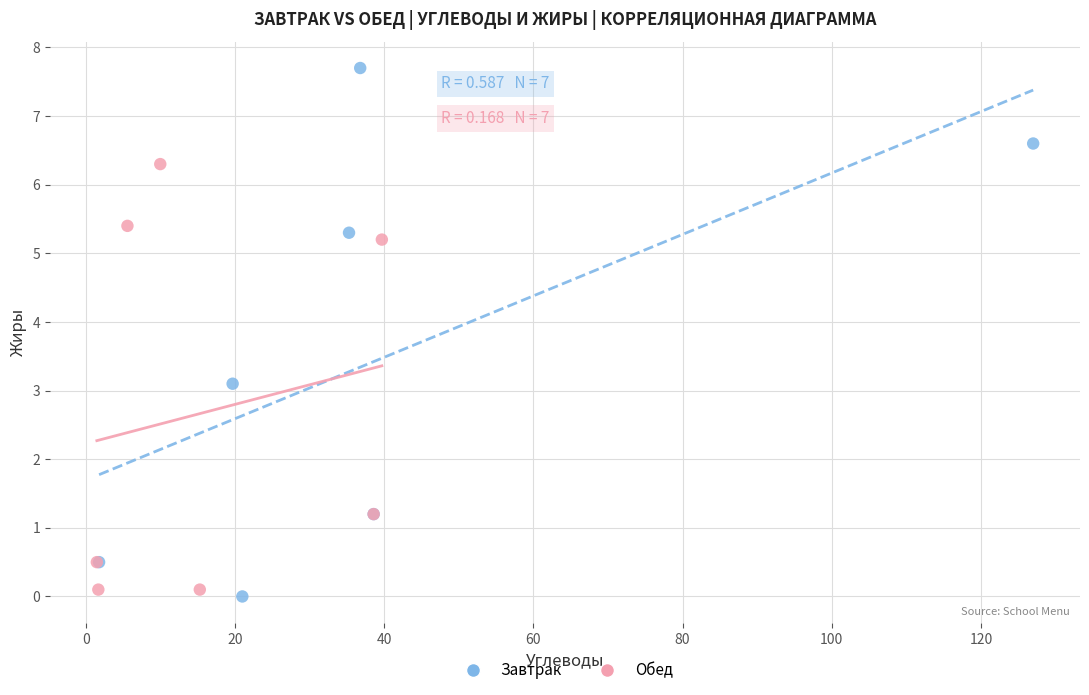

Which series reaches the minimum Y coordinate?

Завтрак